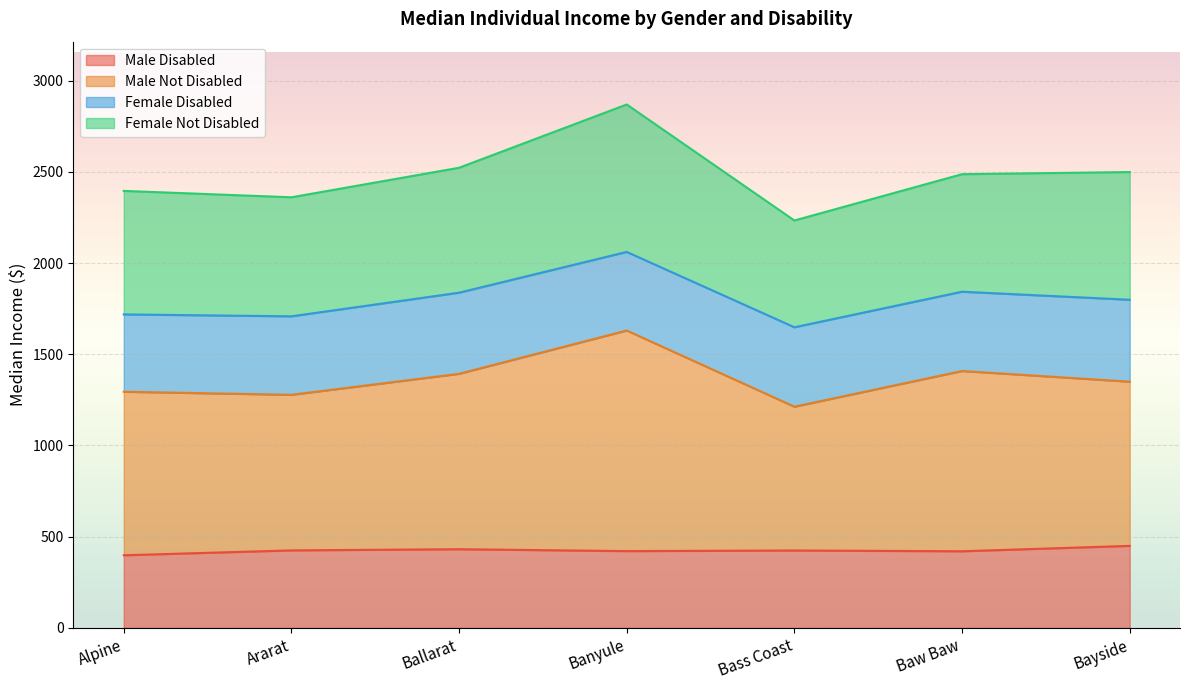

True or false: Male Not Disabled has more than 1 interior local peaks.

True